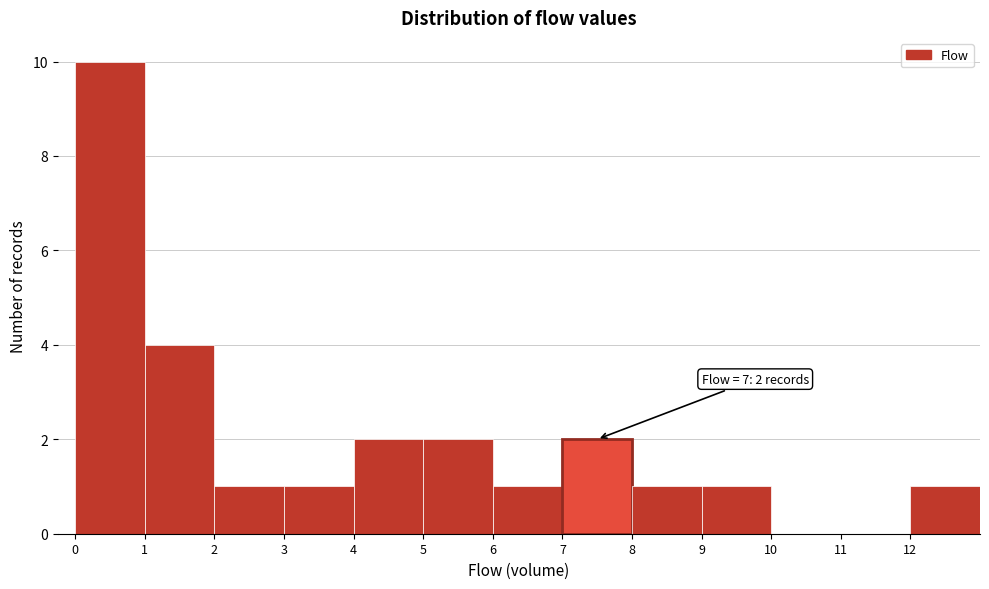

Reading right to left, extract all data points from this chart.

12=1	11=0	10=0	9=1	8=1	7=2	6=1	5=2	4=2	3=1	2=1	1=4	0=10